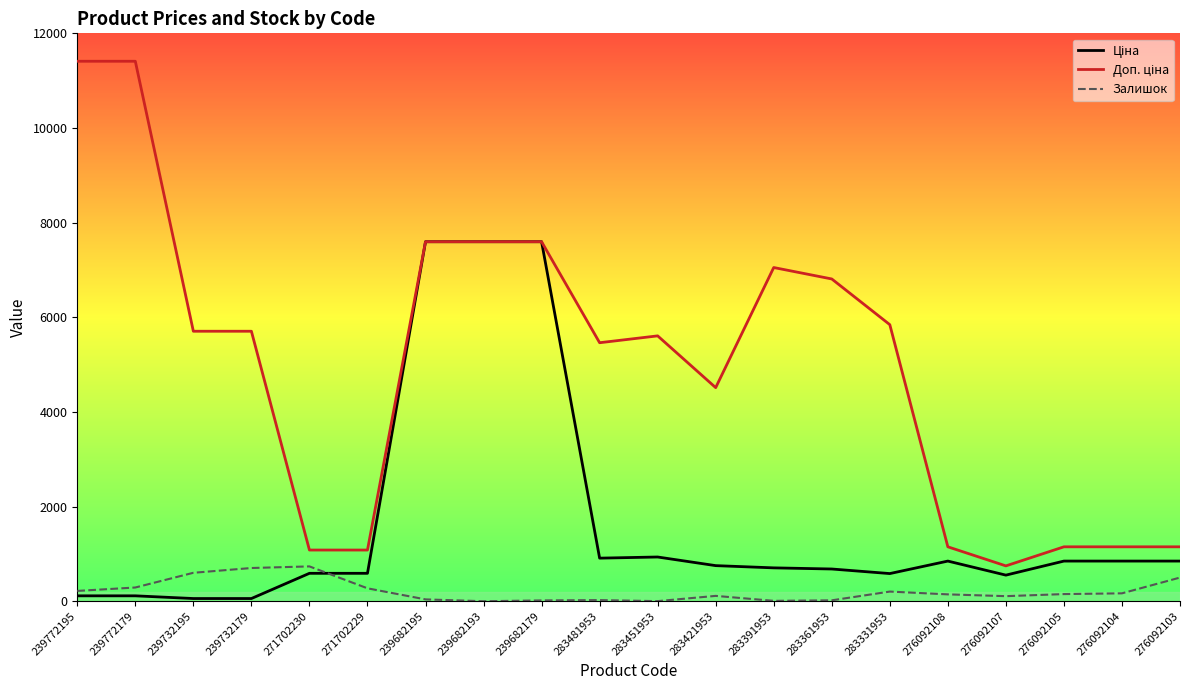

True or false: Залишок has a value of 24.0 at 283481953.

True